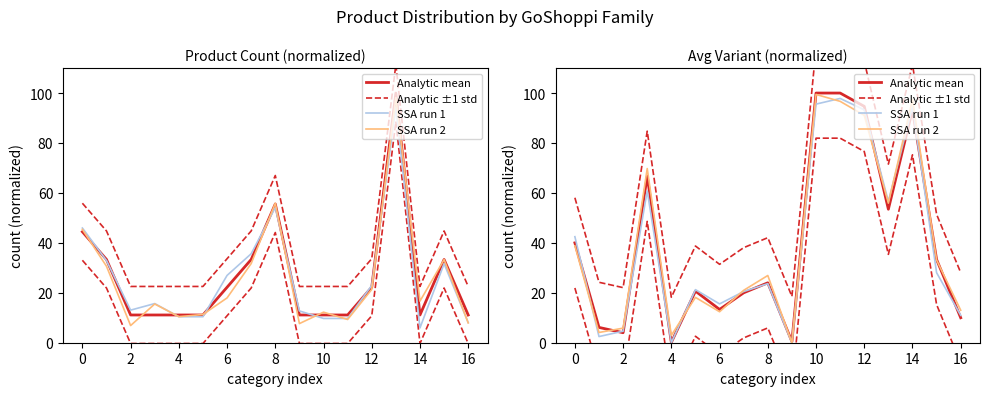

Which series has the largest total across all categories?

Analytic ±1 std